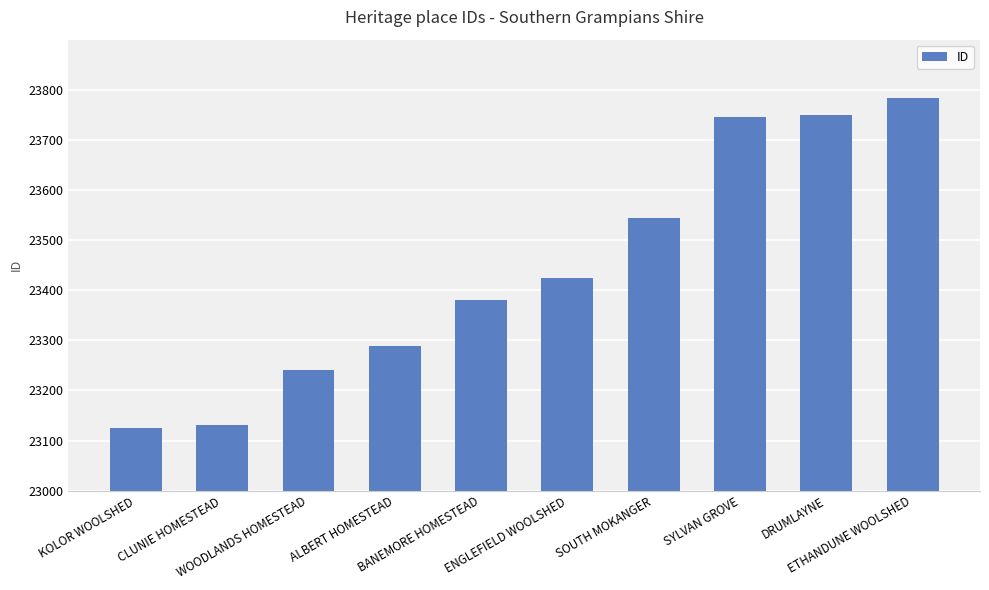

What is the change in value from KOLOR WOOLSHED to DRUMLAYNE?

+624